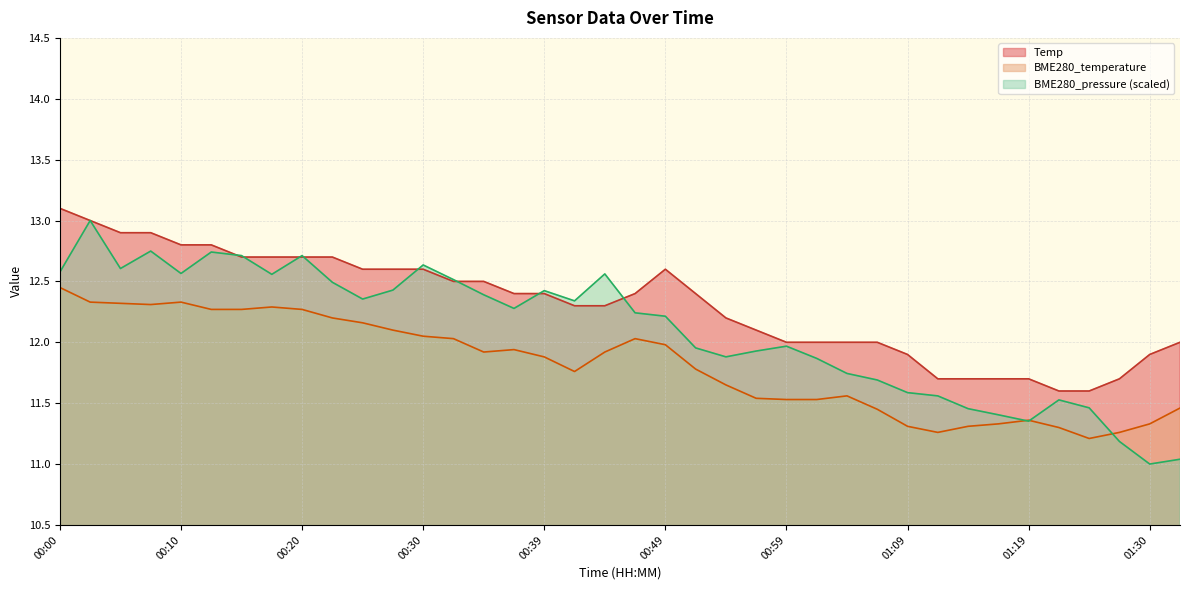

What is the lowest value of the Temp series?

11.6